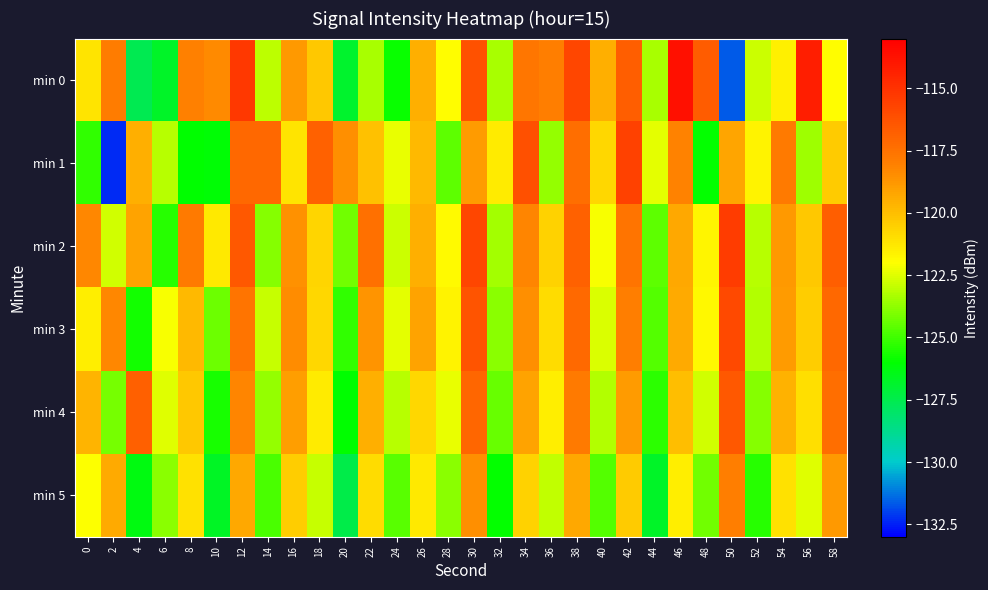

Between 20 and 28, which series saw the biggest shift?

min 1